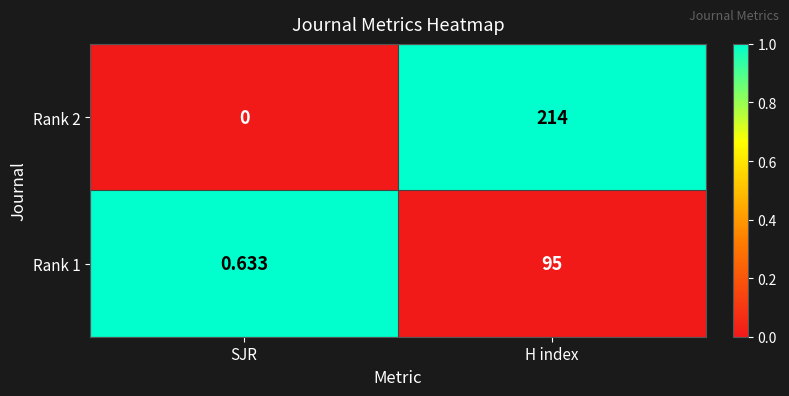

Which category has the highest value in the Rank 1 series?

H index